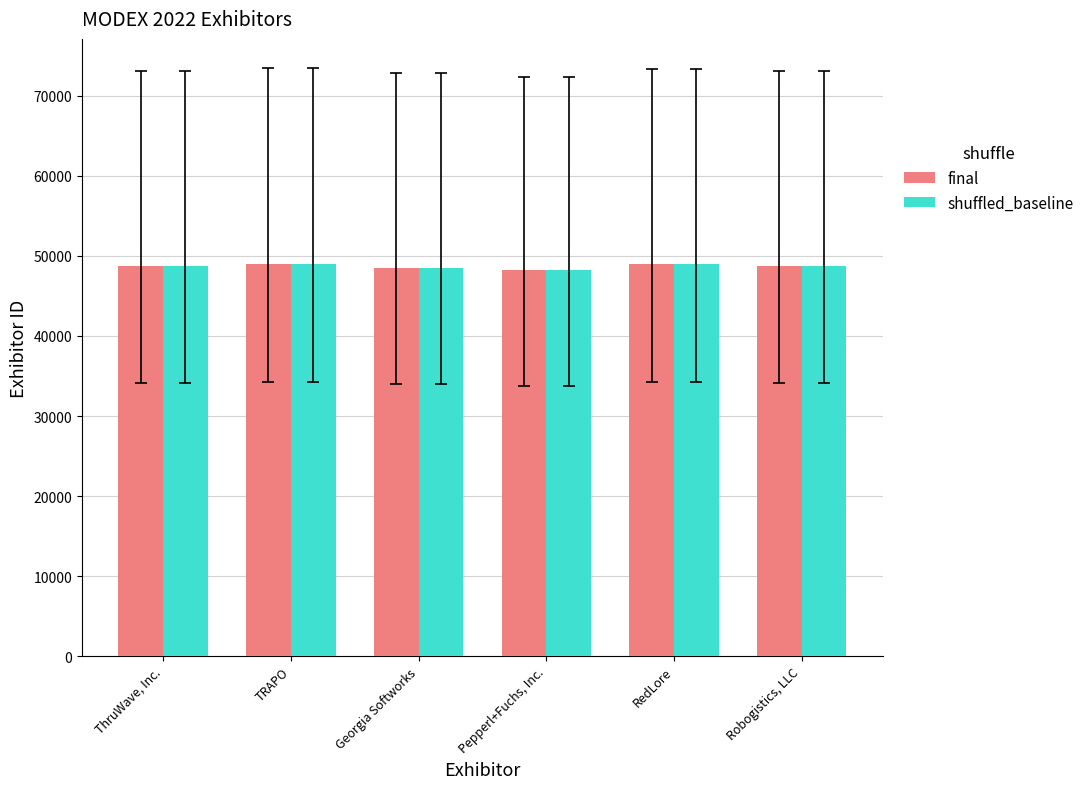

How many categories are shown in the chart?

6